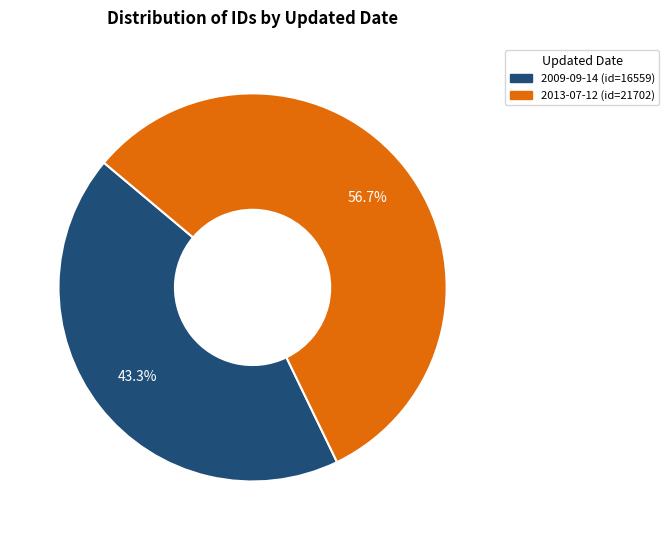

To the nearest percent, what is the combined percentage of 2013-07-12 and 2009-09-14?

100%